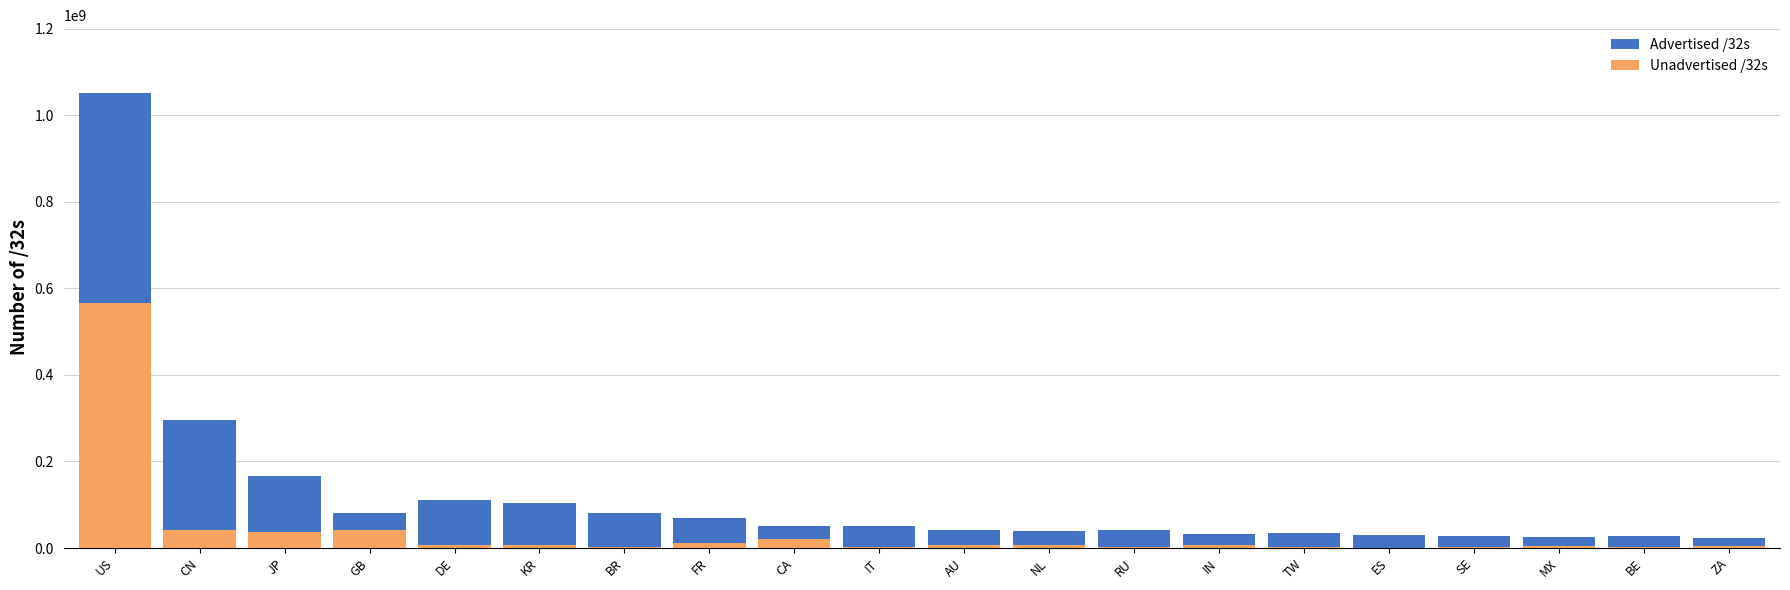

What is the sum of the Unadvertised /32s values at AU and NL?

13929728